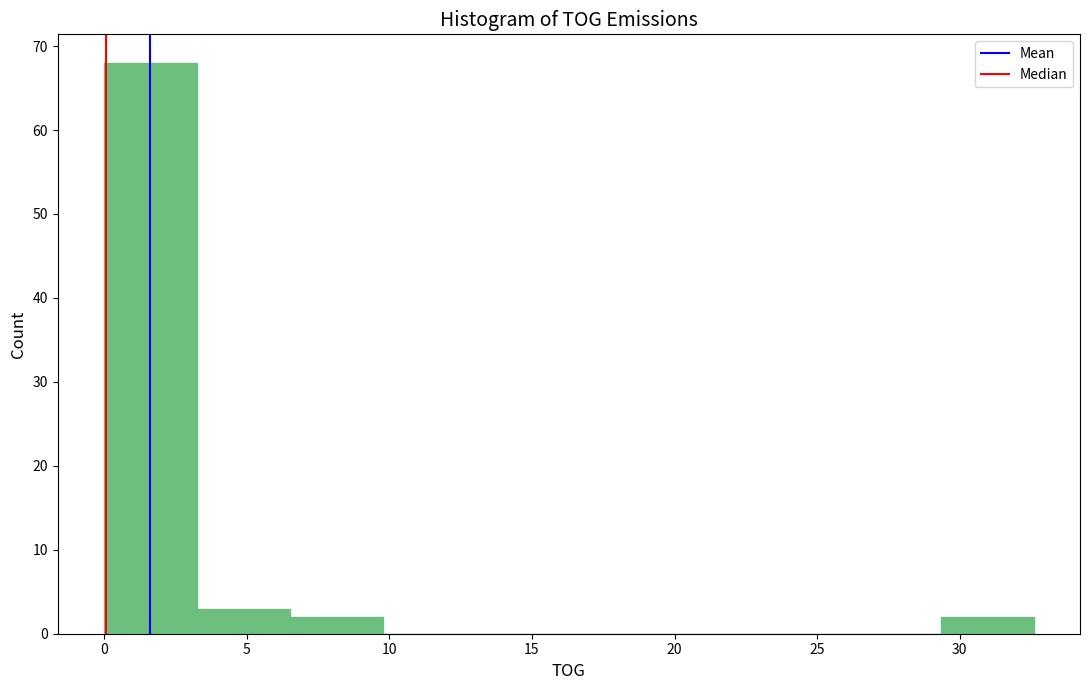

Reading left to right, list every bar in this chart as the range it spans on the x-axis followed by its height. Neither the bar edges nor the heights are printed on the chart, so give them approximately, as read against the axes.

0.0 to 3.5: 68
3.5 to 6.5: 3
6.5 to 10.0: 2
10.0 to 13.0: 0
13.0 to 16.5: 0
16.5 to 19.5: 0
19.5 to 23.0: 0
23.0 to 26.0: 0
26.0 to 29.5: 0
29.5 to 32.5: 2